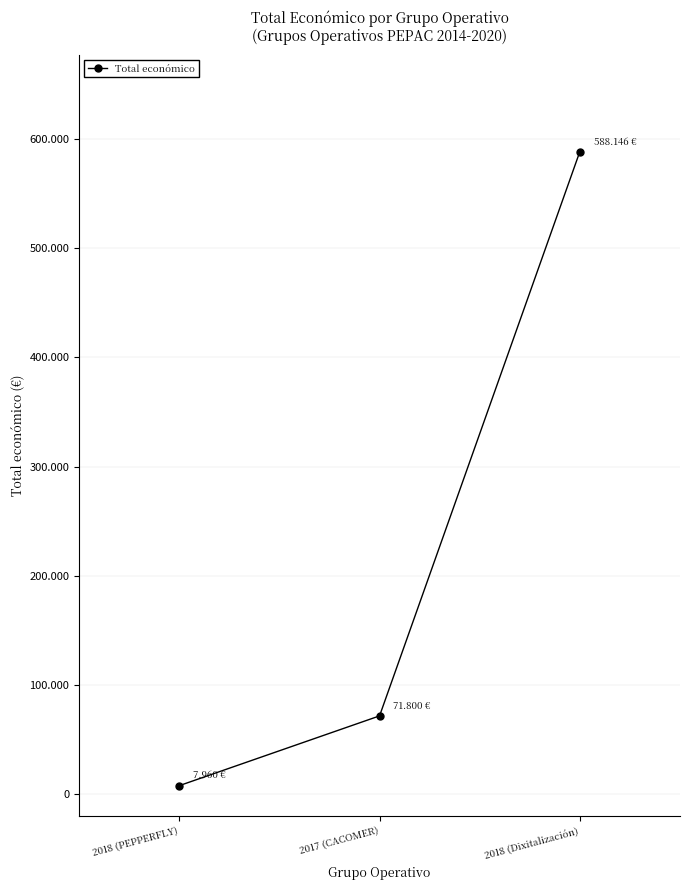

Reading left to right, transcribe all the data shown in this chart.

2018 (PEPPERFLY)=7960	2017 (CACOMER)=71800	2018 (Dixitalización)=588146